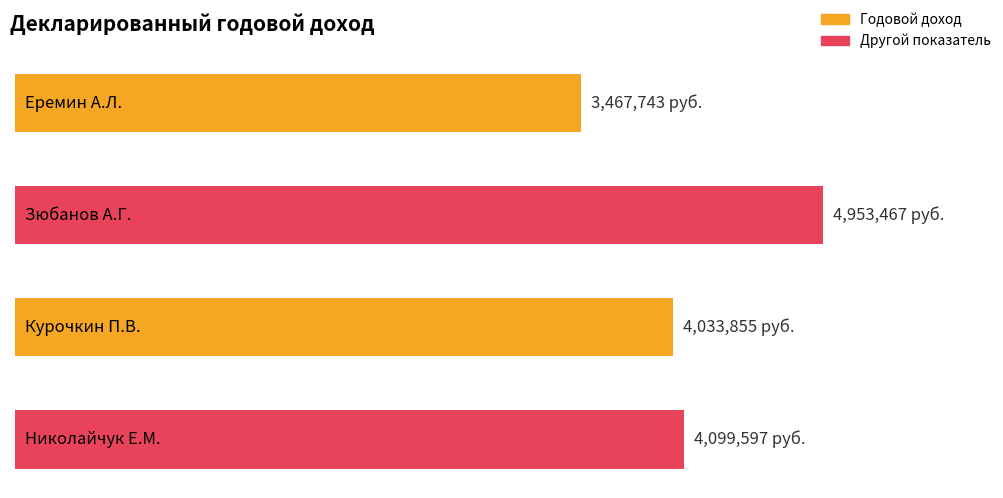

Are the bars horizontal?

Yes